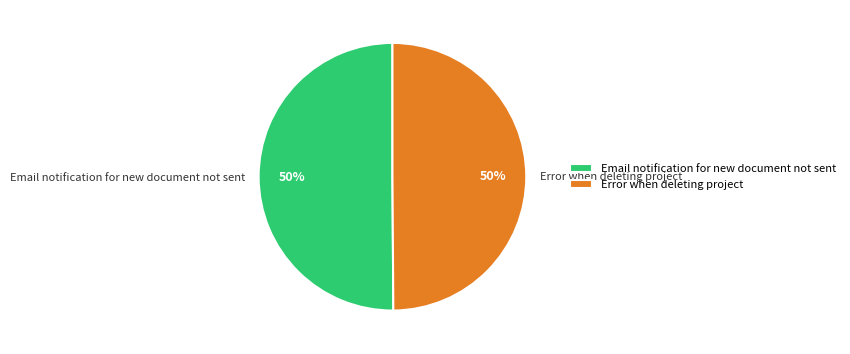

True or false: Error when deleting project accounts for 36% of the total.

False